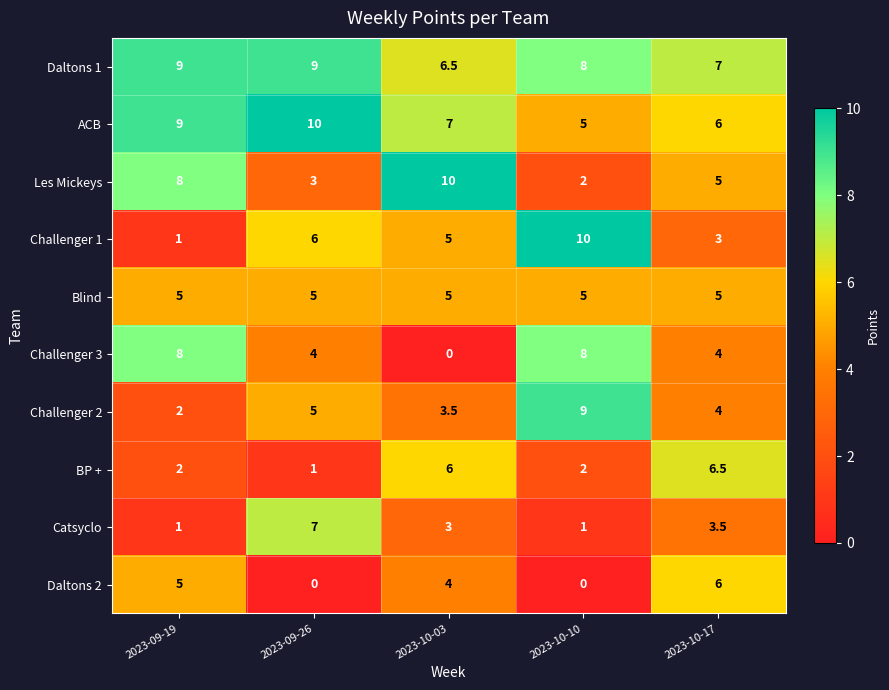

The BP + series shows 2.7 at 2023-09-19. True or false?

False